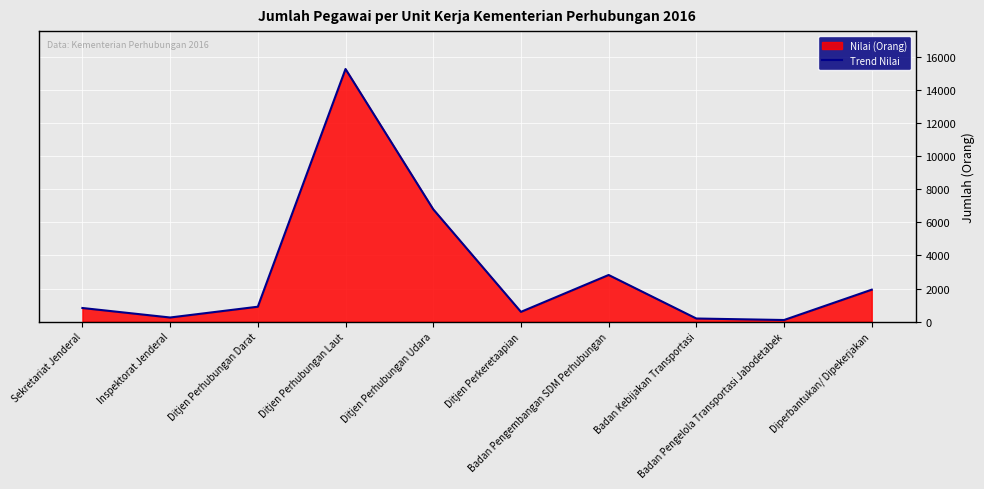

List the labels in order of value, smallest first.

Badan Pengelola Transportasi Jabodetabek, Badan Kebijakan Transportasi, Inspektorat Jenderal, Ditjen Perkeretaapian, Sekretariat Jenderal, Ditjen Perhubungan Darat, Diperbantukan/ Dipekerjakan, Badan Pengembangan SDM Perhubungan, Ditjen Perhubungan Udara, Ditjen Perhubungan Laut